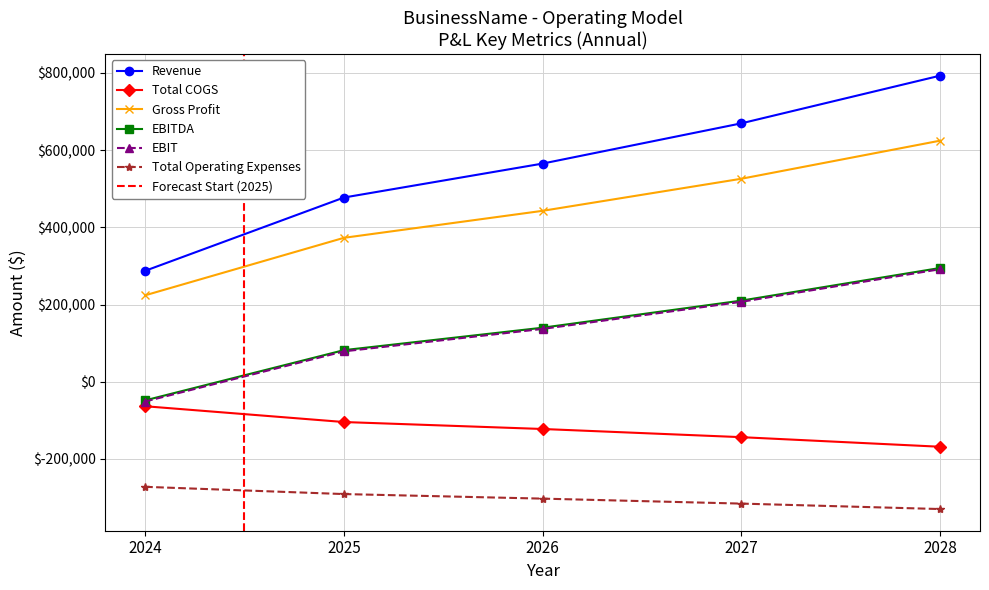

Which series has the largest total across all categories?

Revenue